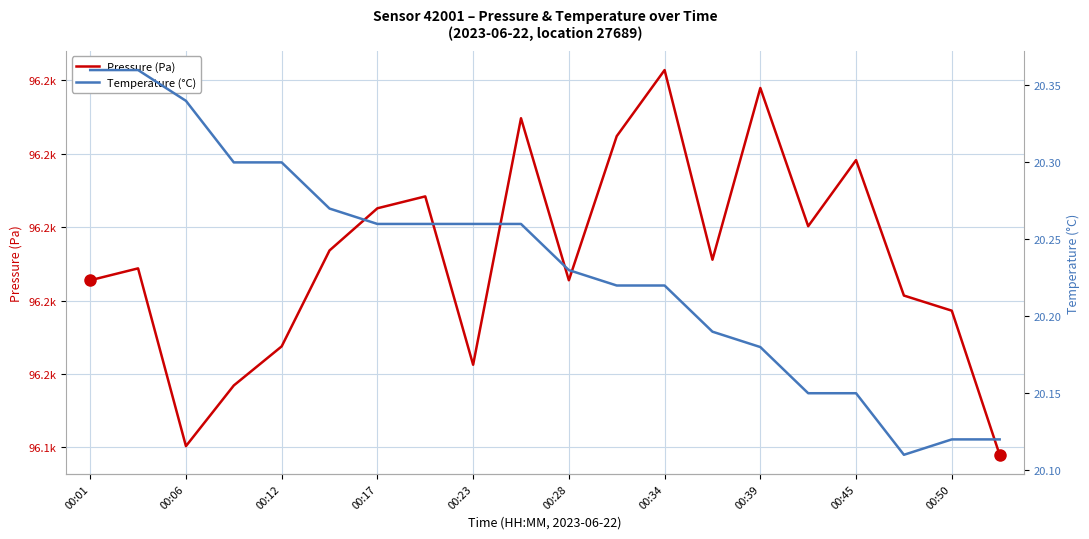

True or false: temperature and pressure intersect in this chart.

False